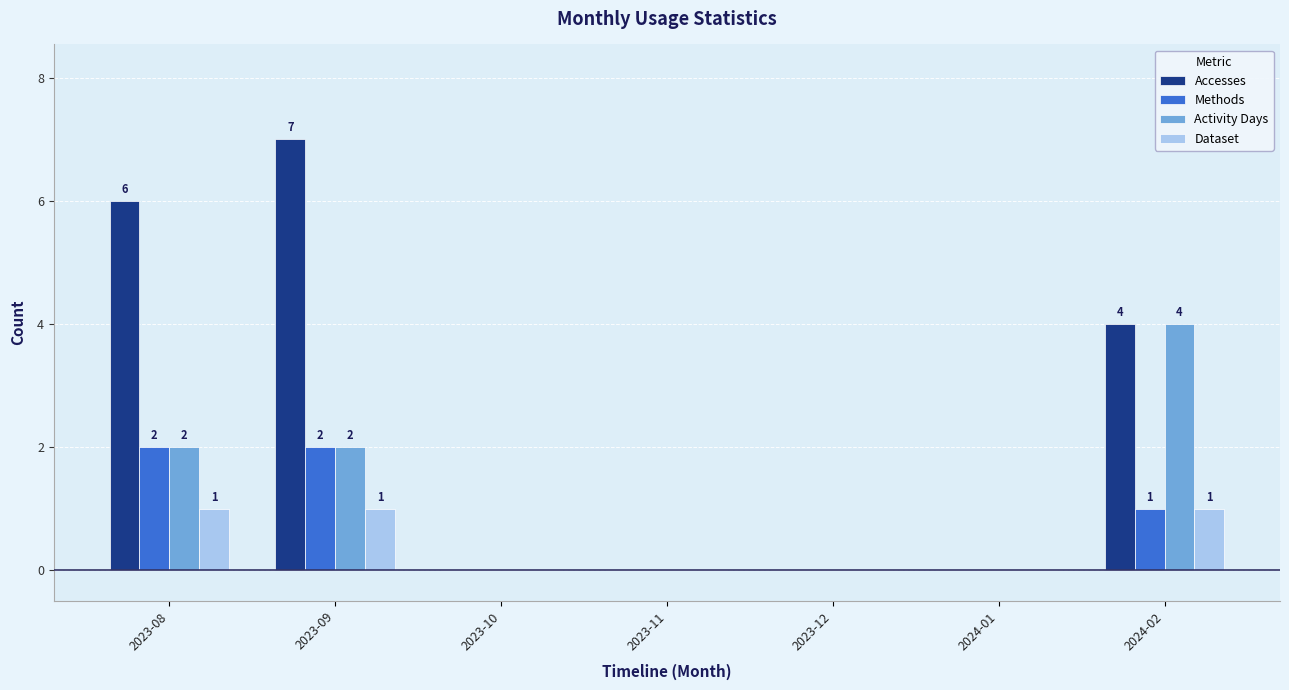

What are all the series names shown in the legend?

Accesses, Methods, Activity Days, Dataset